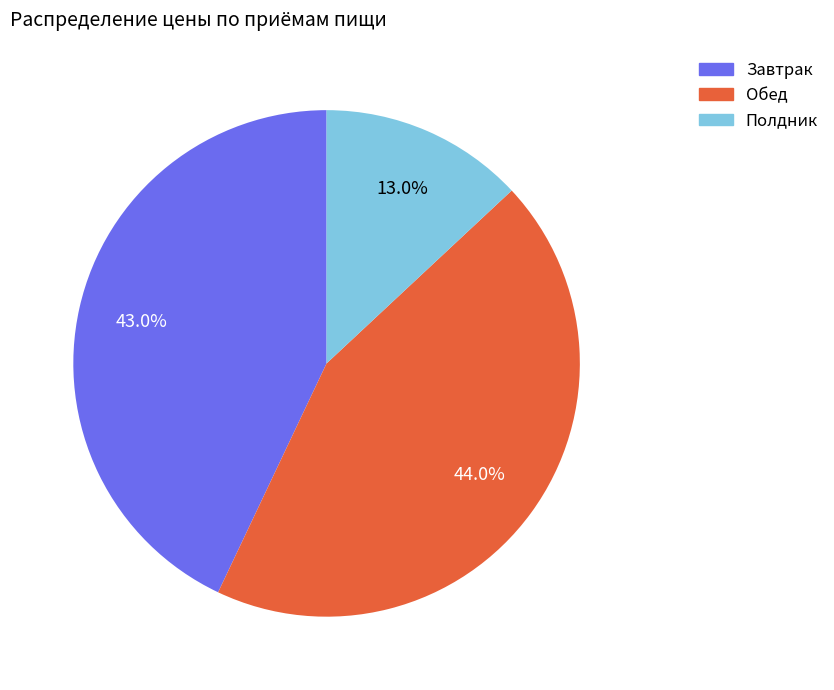

How many slices are in this pie chart?

3